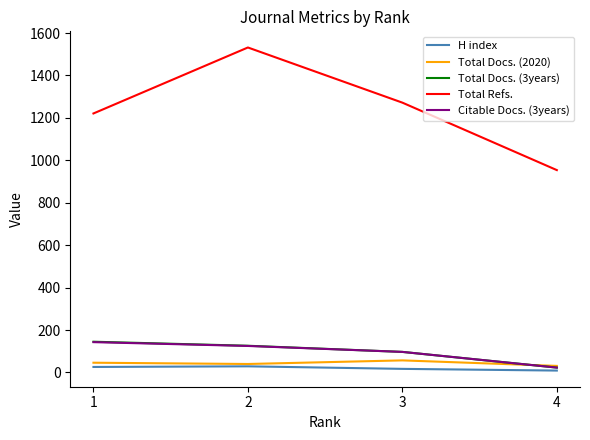

How many values in the Total Docs. (3years) series are below 126?

2